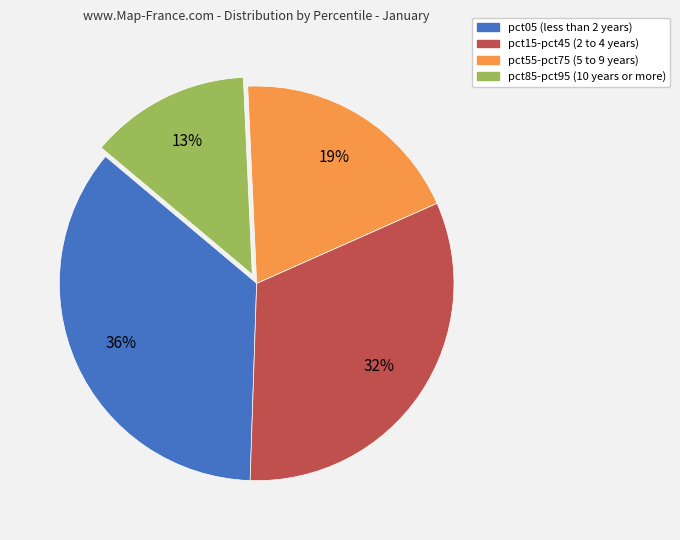

To the nearest percent, what is the average slice percentage?

25%